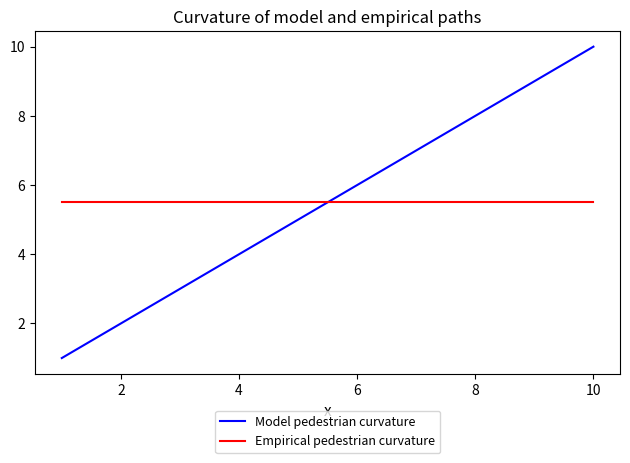

How many Model pedestrian curvature values are between 3 and 8?

6